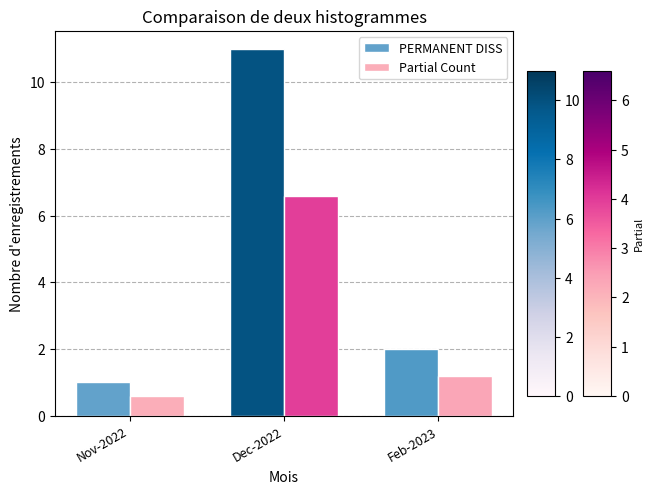

What is the average value of the Partial Count series?

2.8